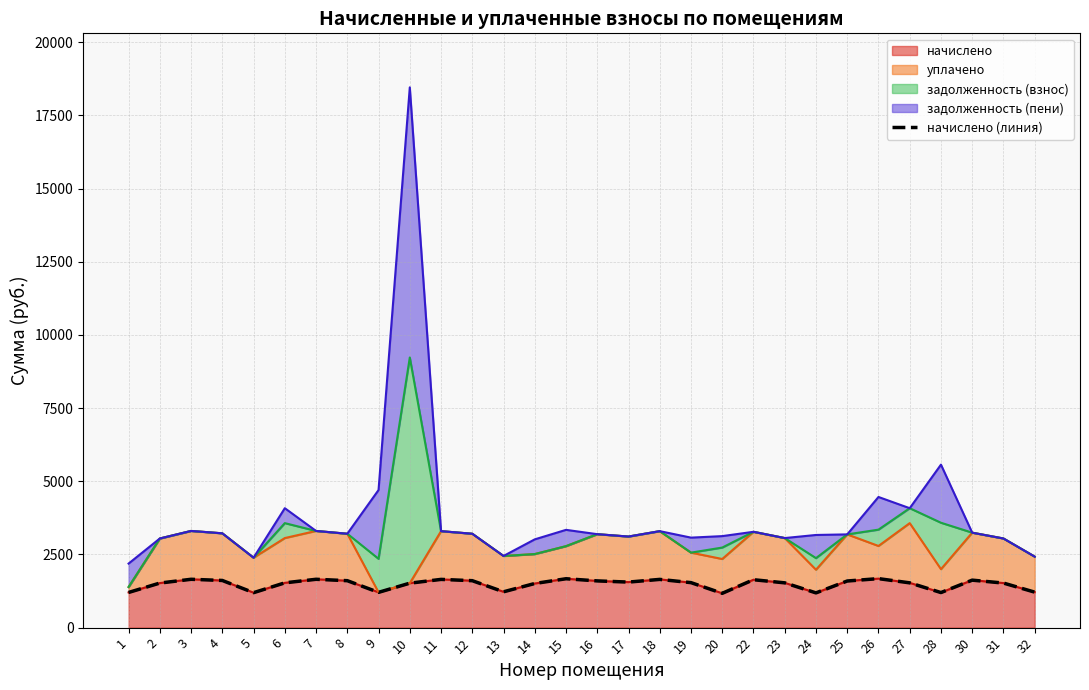

Does the chart display data point markers on the line(s)?

No